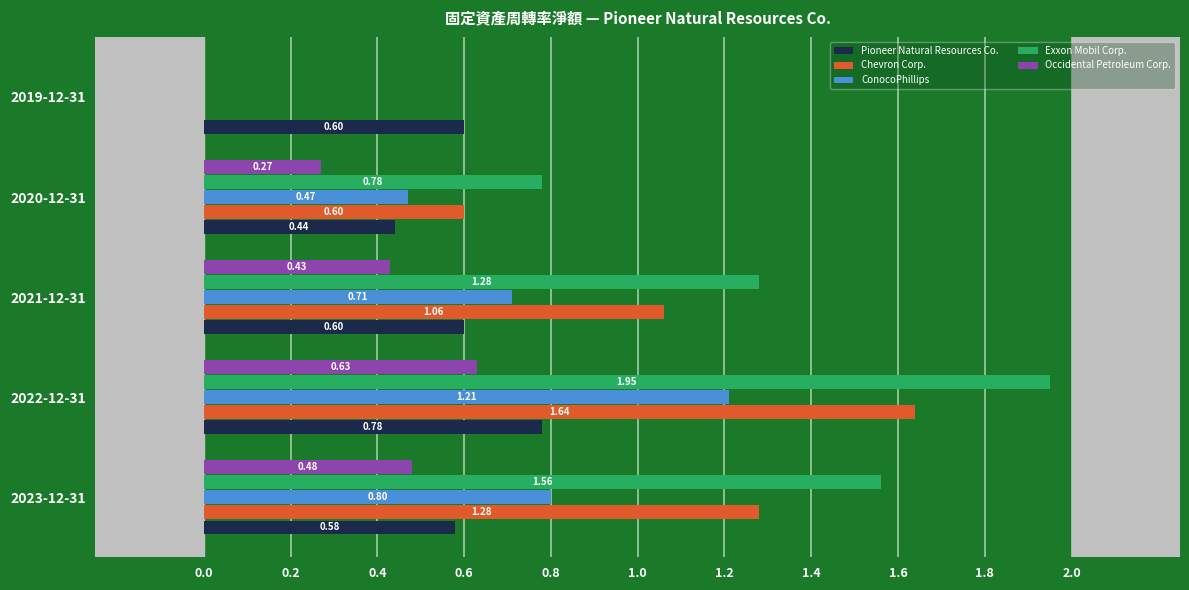

Which series has the largest total across all categories?

Exxon Mobil Corp.